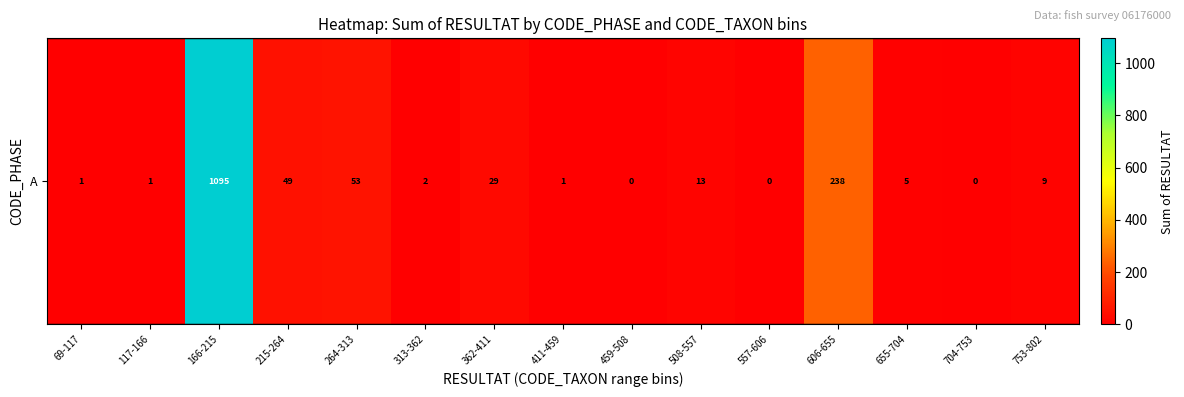

Reading left to right, list all the values displayed in this chart.

69-117=1	117-166=1	166-215=1095	215-264=49	264-313=53	313-362=2	362-411=29	411-459=1	459-508=0	508-557=13	557-606=0	606-655=238	655-704=5	704-753=0	753-802=9